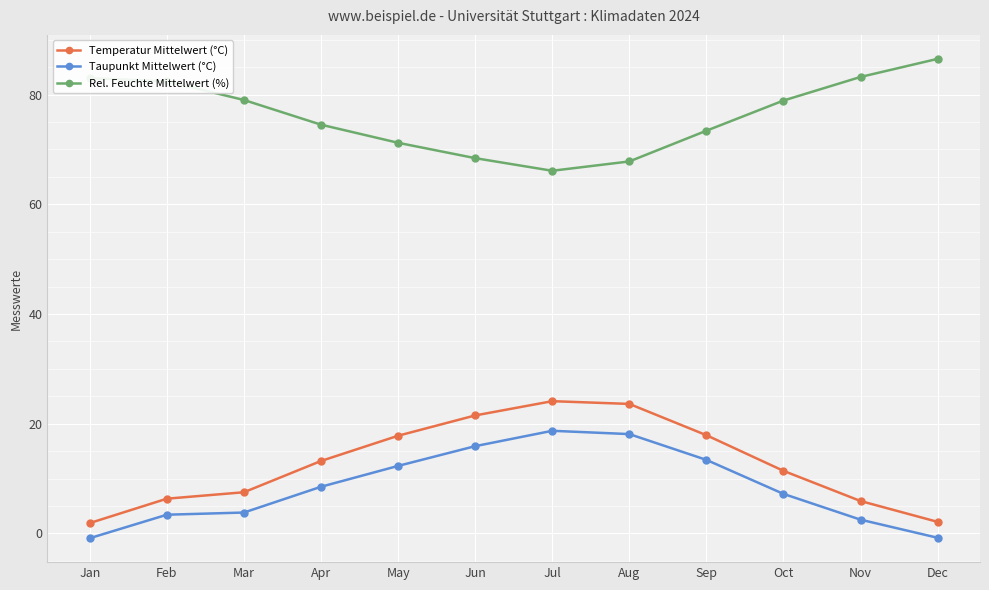

What is the difference between the highest and lowest values at Nov?

80.7